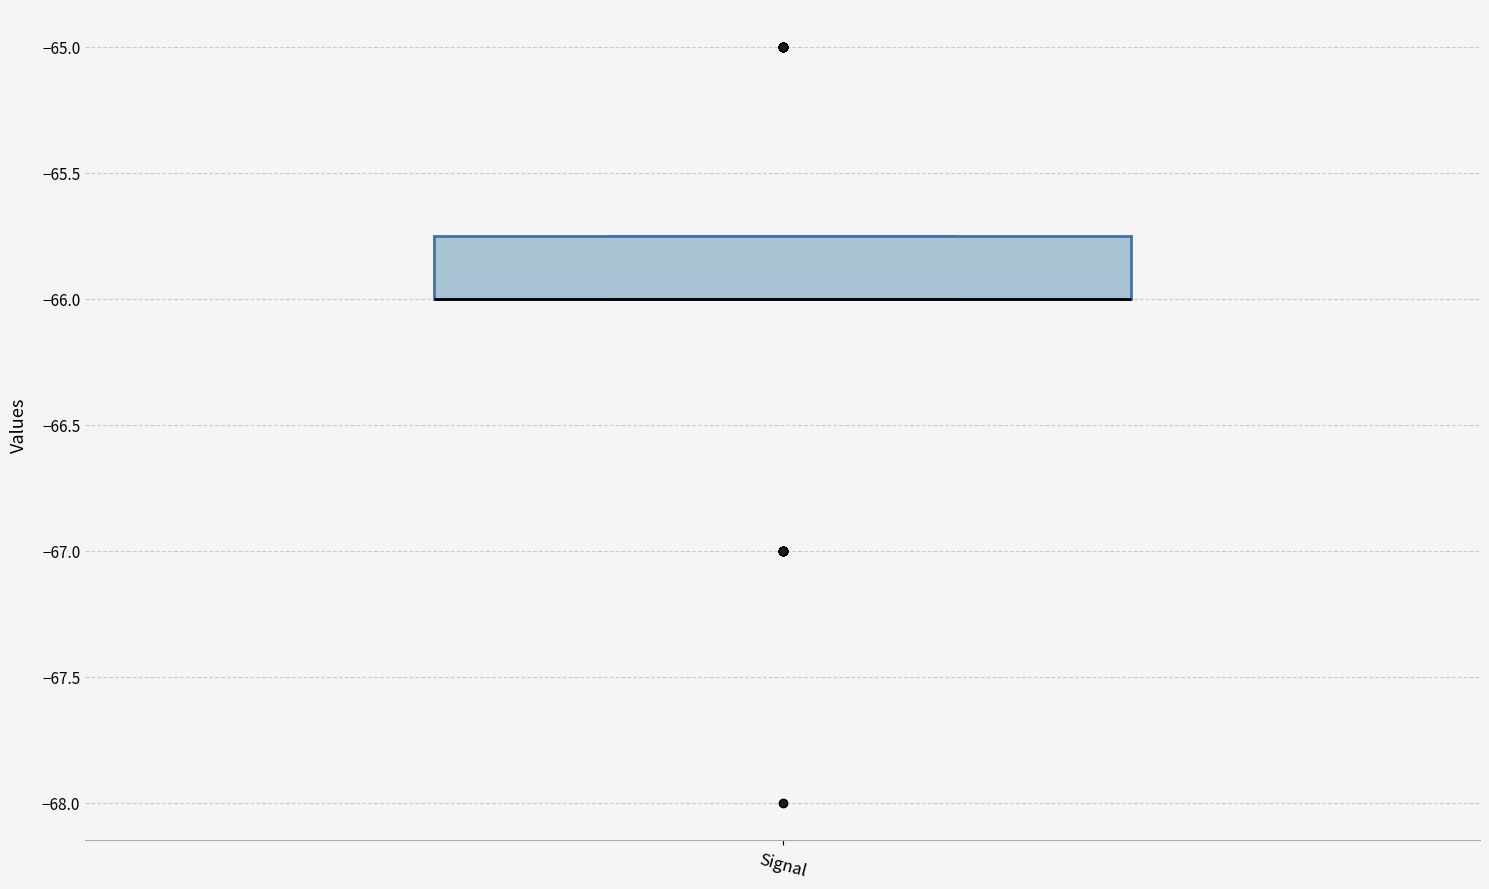

Transcribe this box plot: give where the median line is, the range the box spans, and where the two whiskers end, as read against the y-axis. The values are not printed on the chart, so give them approximately, as read against the axis.

median -66.00 (drawn on the box's lower edge), box -66.00 to -65.75, whiskers -66.00 to -65.75